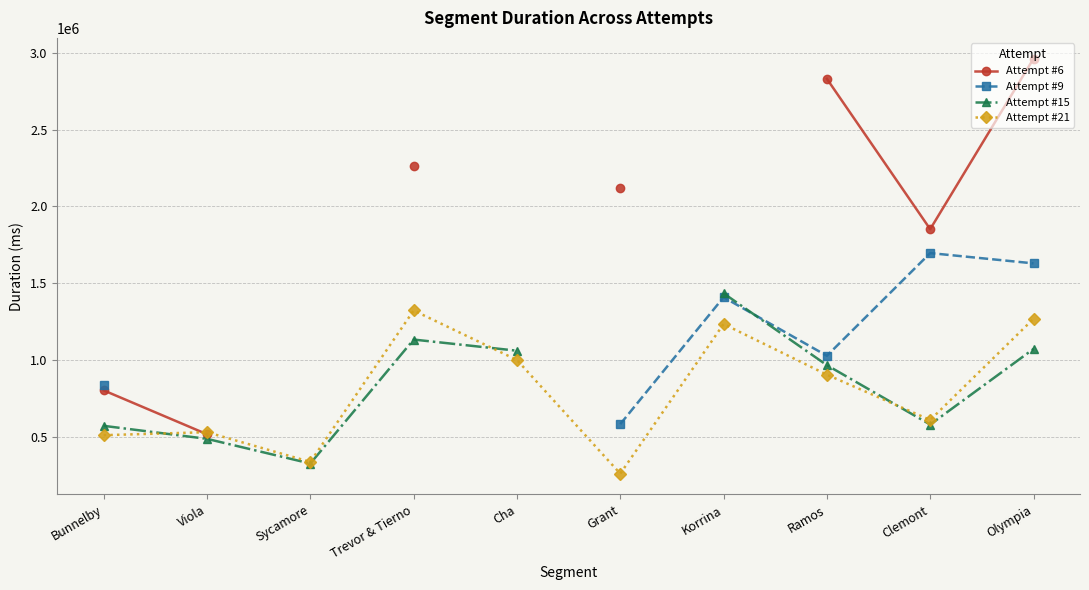

How many data points does each series have?

10